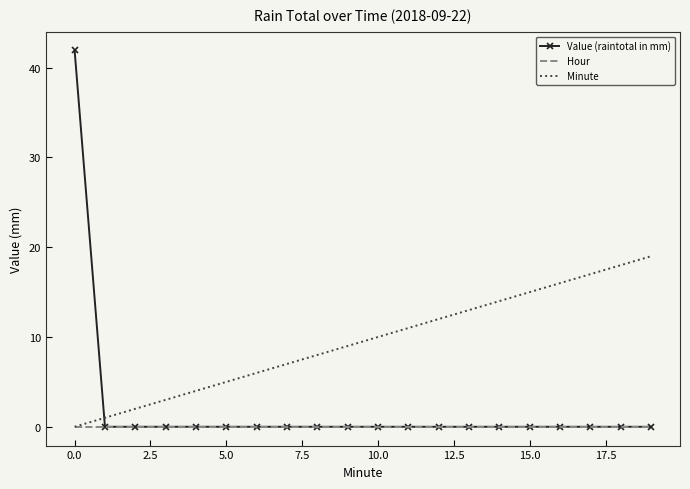

Reading left to right, what are all the values shown in this chart?

Value (raintotal in mm): 41.9	0.0	0.0	0.0	0.0	0.0	0.0	0.0	0.0	0.0	0.0	0.0	0.0	0.0	0.0	0.0	0.0	0.0	0.0	0.0
Hour: 0.0	0.0	0.0	0.0	0.0	0.0	0.0	0.0	0.0	0.0	0.0	0.0	0.0	0.0	0.0	0.0	0.0	0.0	0.0	0.0
Minute: 0.0	1.0	2.0	3.0	4.0	5.0	6.0	7.0	8.0	9.0	10.0	11.0	12.0	13.0	14.0	15.0	16.0	17.0	18.0	19.0